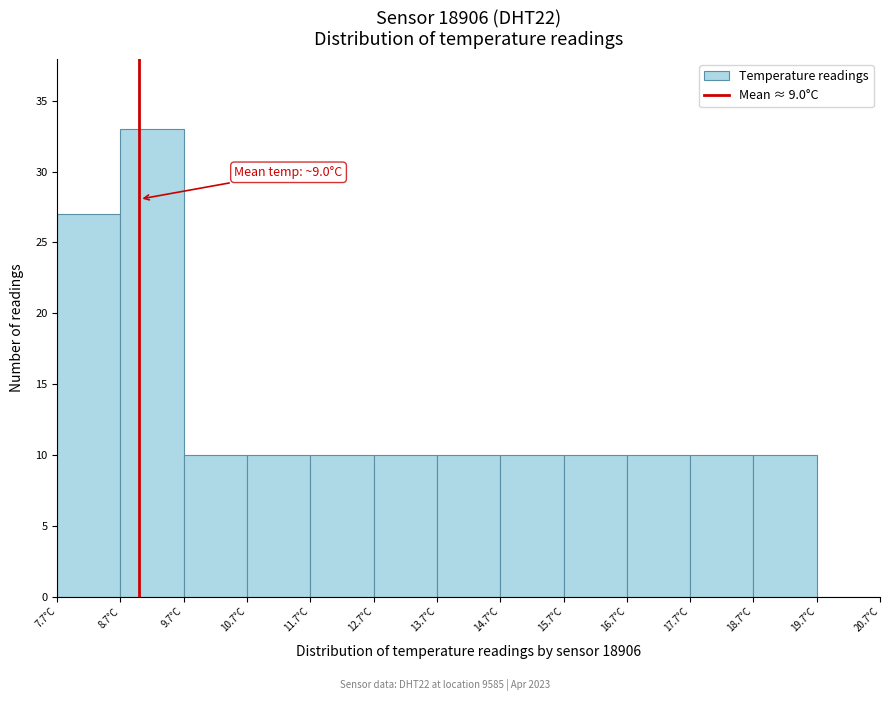

Over which range of the x-axis is the bar tallest?

8.7 to 9.7